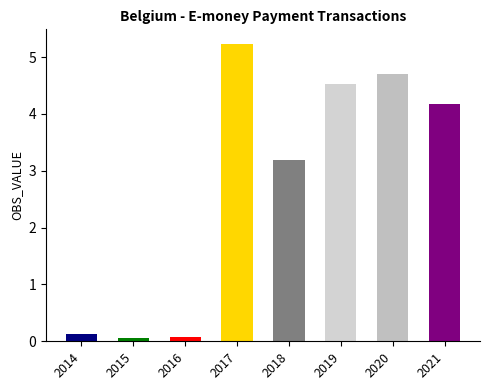

Count the number of categories in the chart.

8